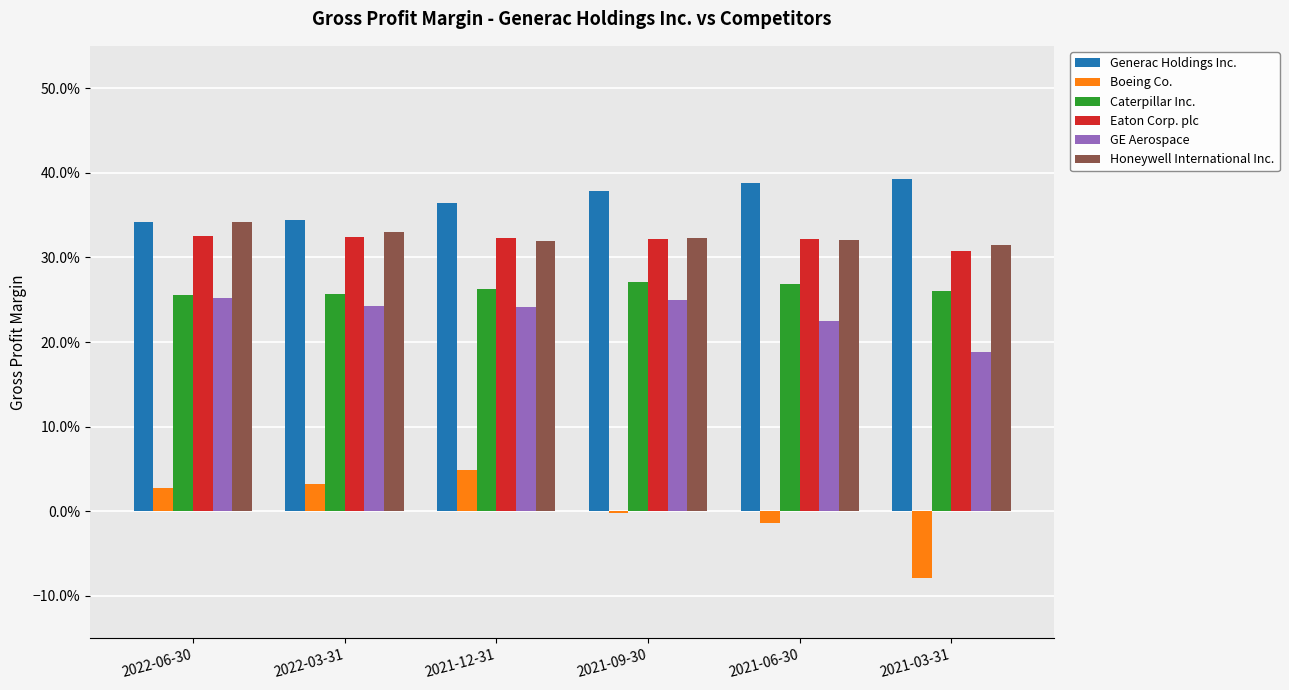

What are all the series names shown in the legend?

Generac Holdings Inc., Boeing Co., Caterpillar Inc., Eaton Corp. plc, GE Aerospace, Honeywell International Inc.